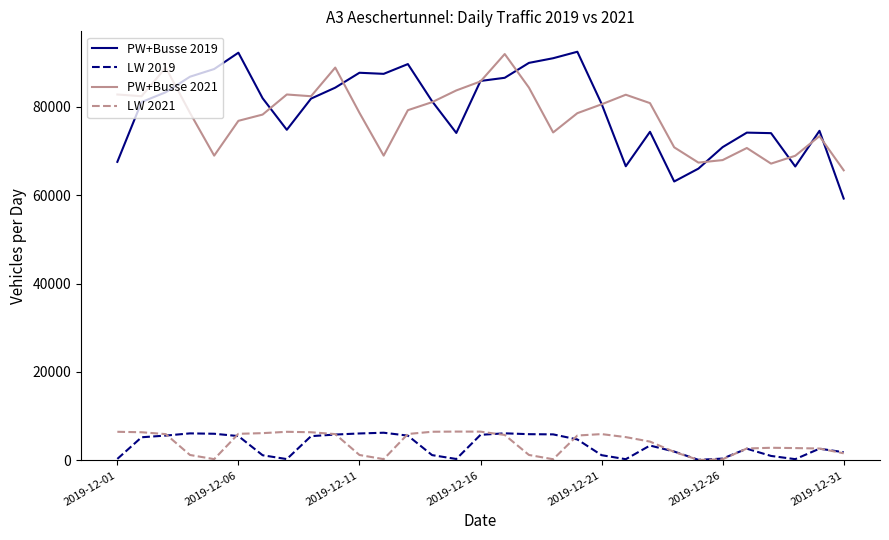

True or false: PW+Busse 2021 and LW 2019 cross at least once.

False